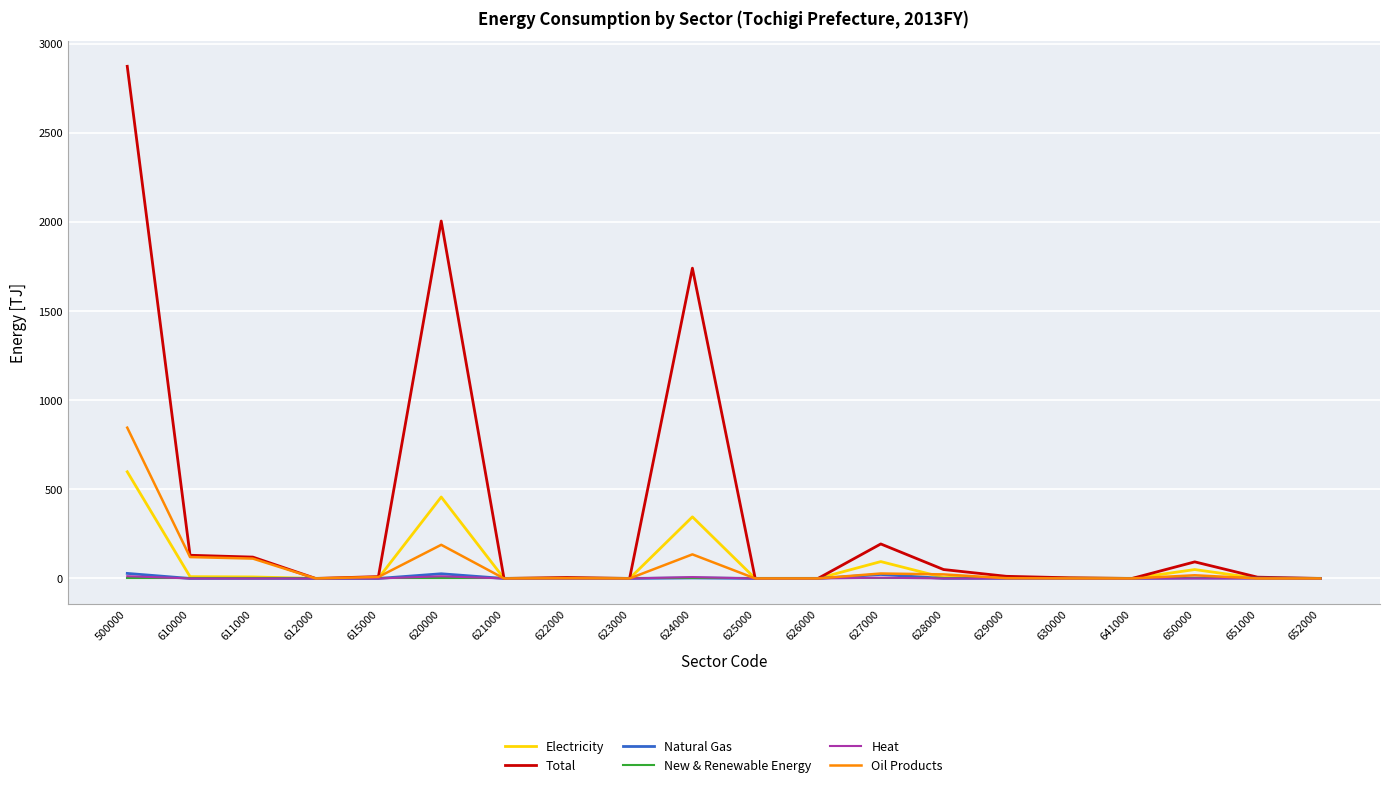

What is the highest value of the Total series?

2872.8